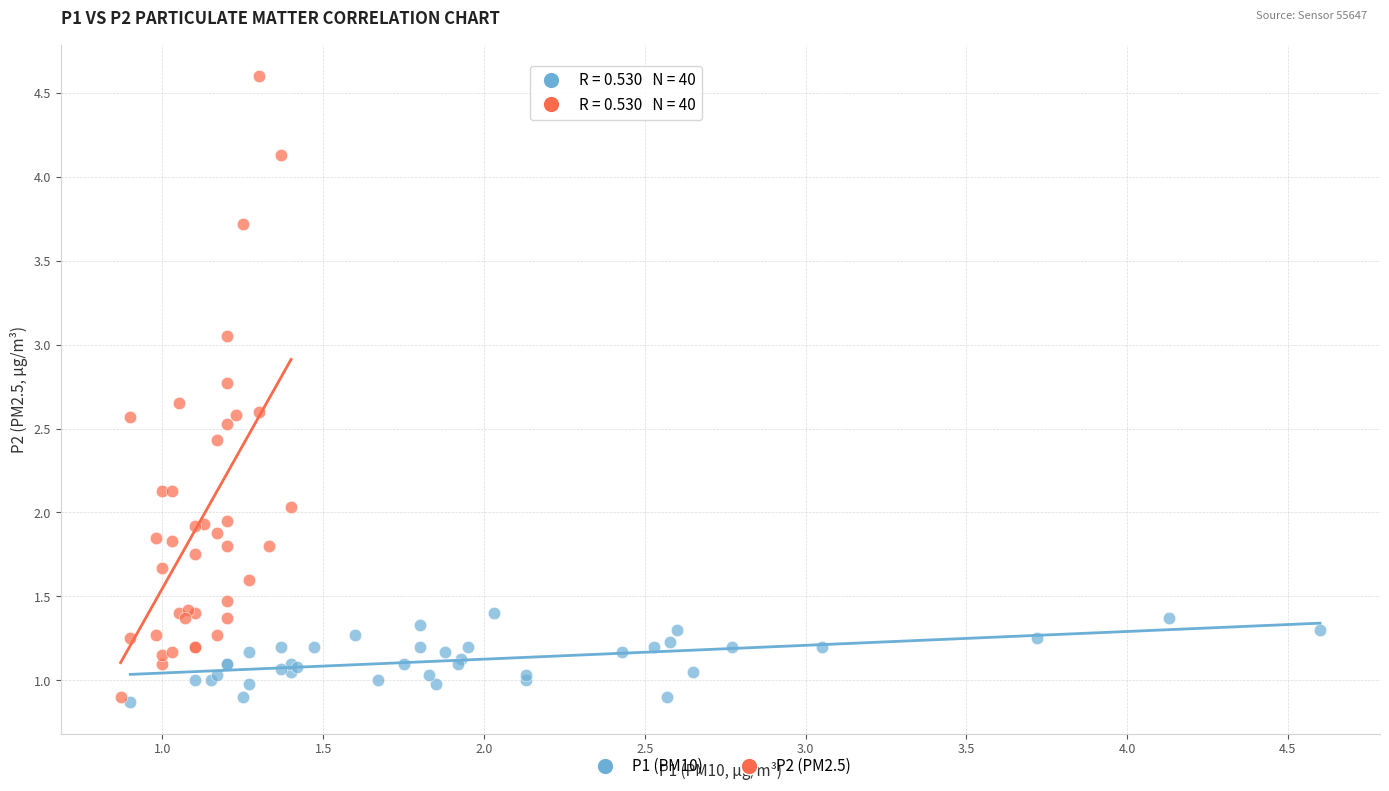

Which series reaches the maximum Y coordinate?

P2 (PM2.5)